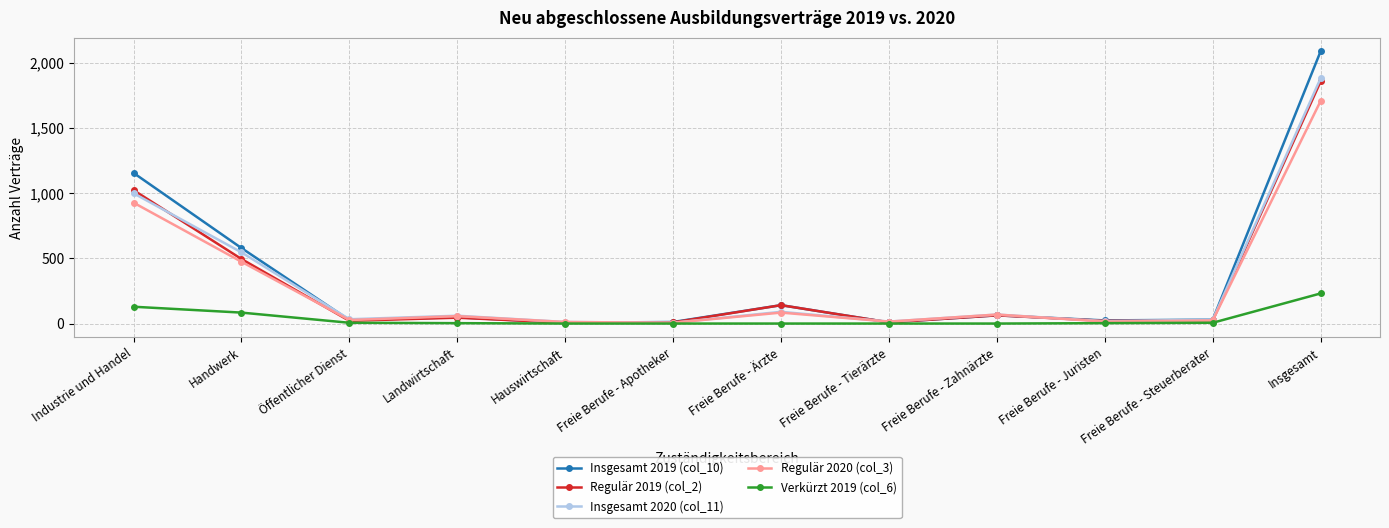

Does the chart display data point markers on the line(s)?

Yes